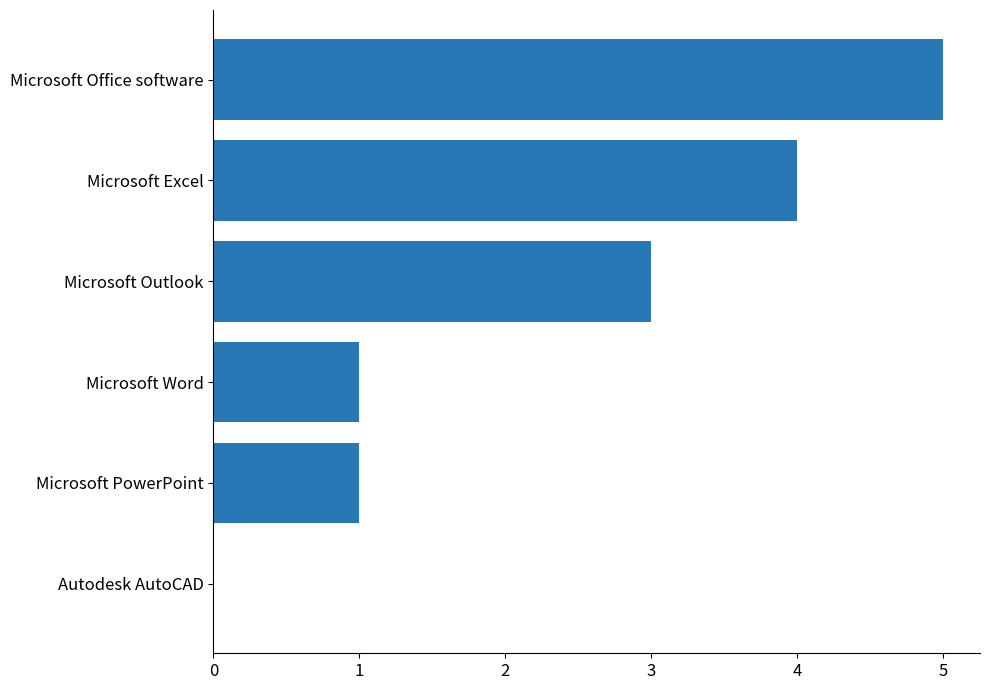

Count the number of categories in the chart.

6